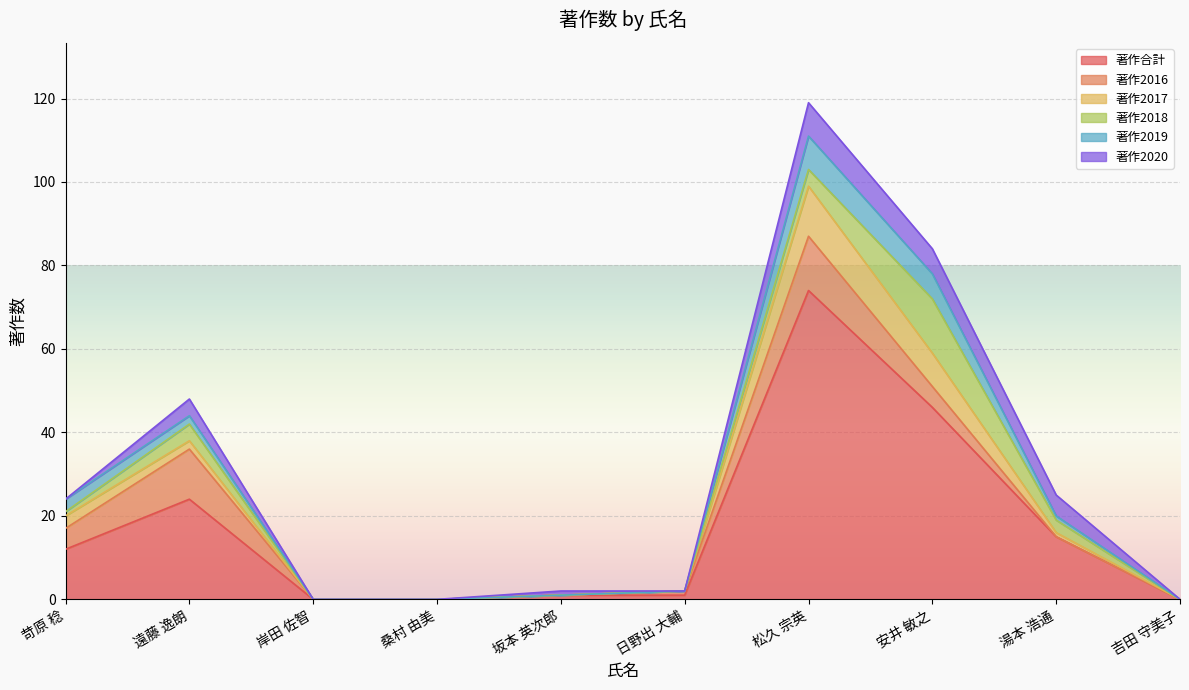

What is the sum of the 著作2018 values at 松久 宗英 and 苛原 稔?

5